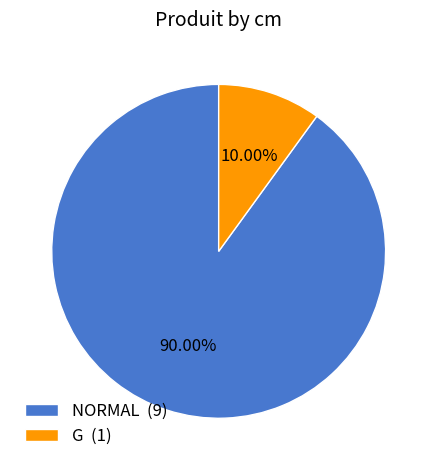

Count the number of slices in the pie.

2